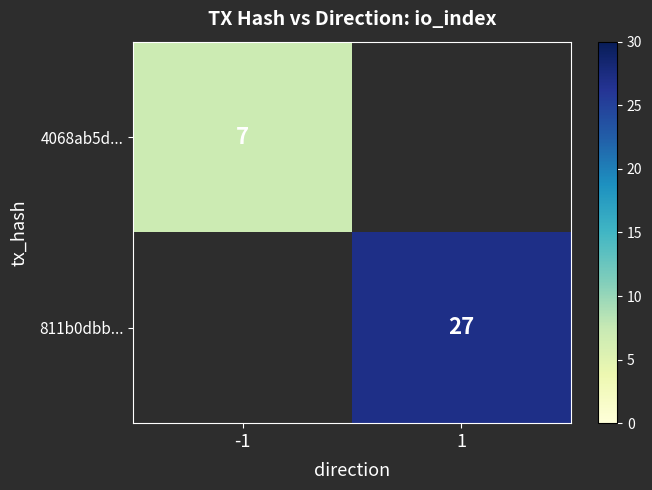

True or false: 811b0dbb... has a value of 17 at 1.

False